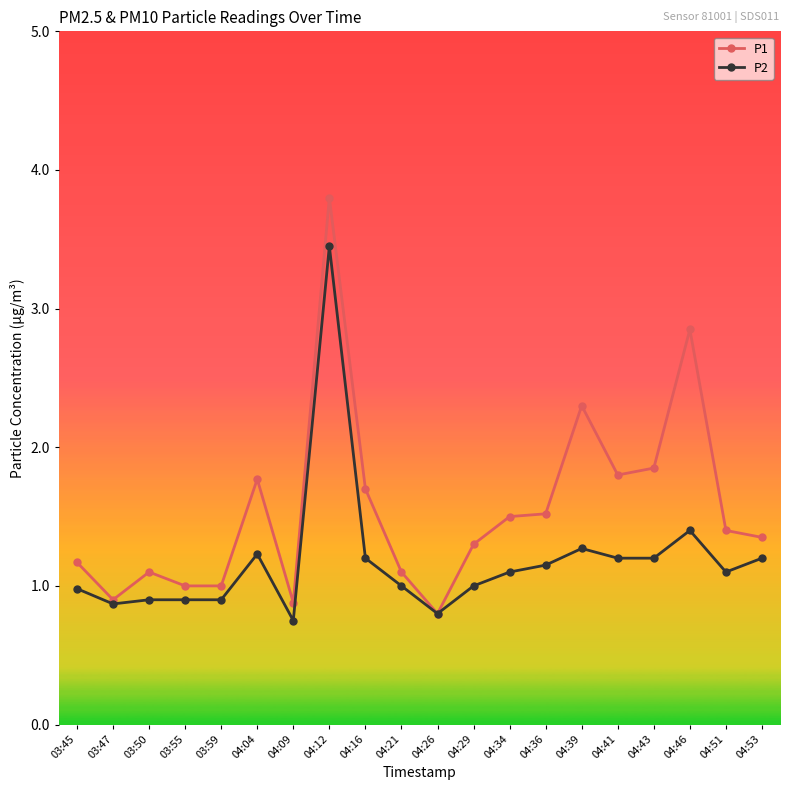

What is the difference between the maximum and minimum values in the P1 series?

3.0